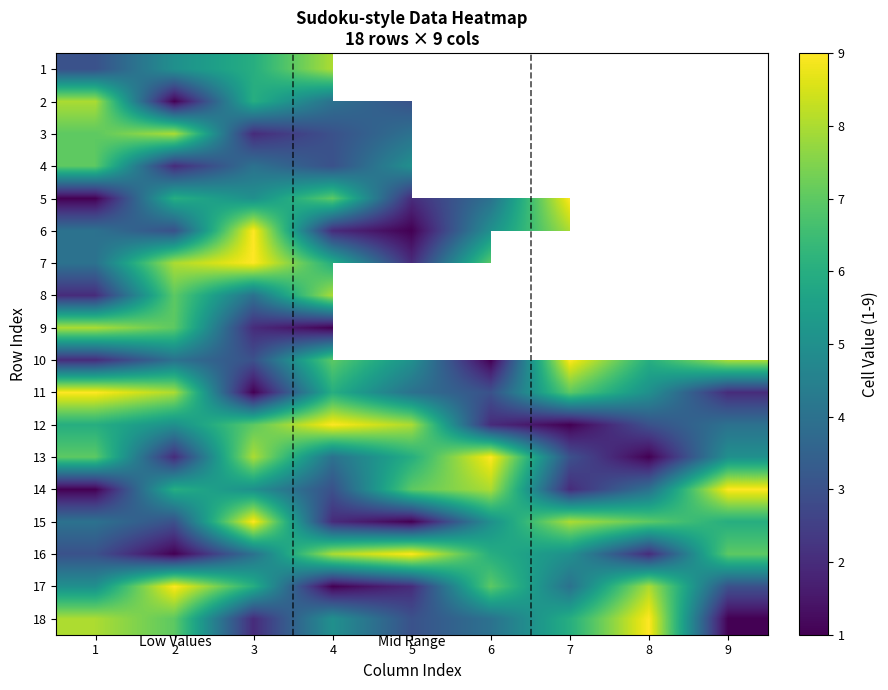

What is the maximum value for 7?

9.0